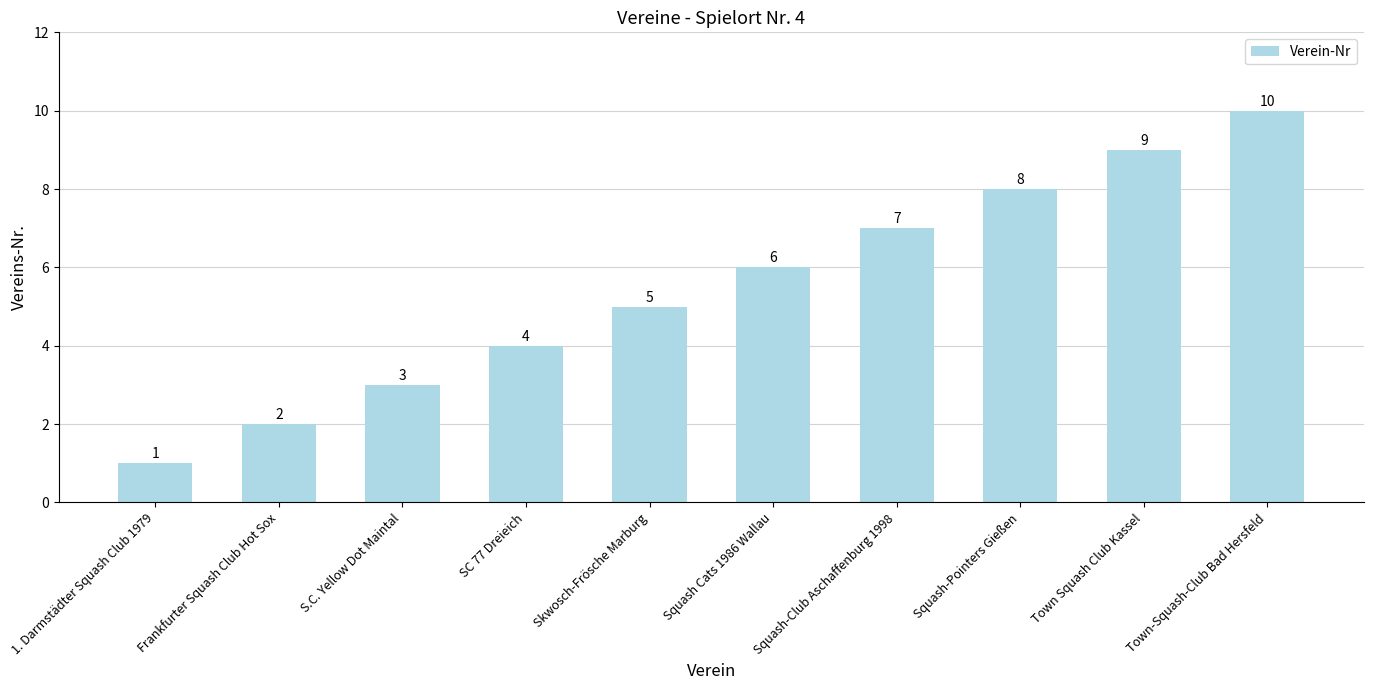

What is the approximate value at 1. Darmstädter Squash Club 1979?

1